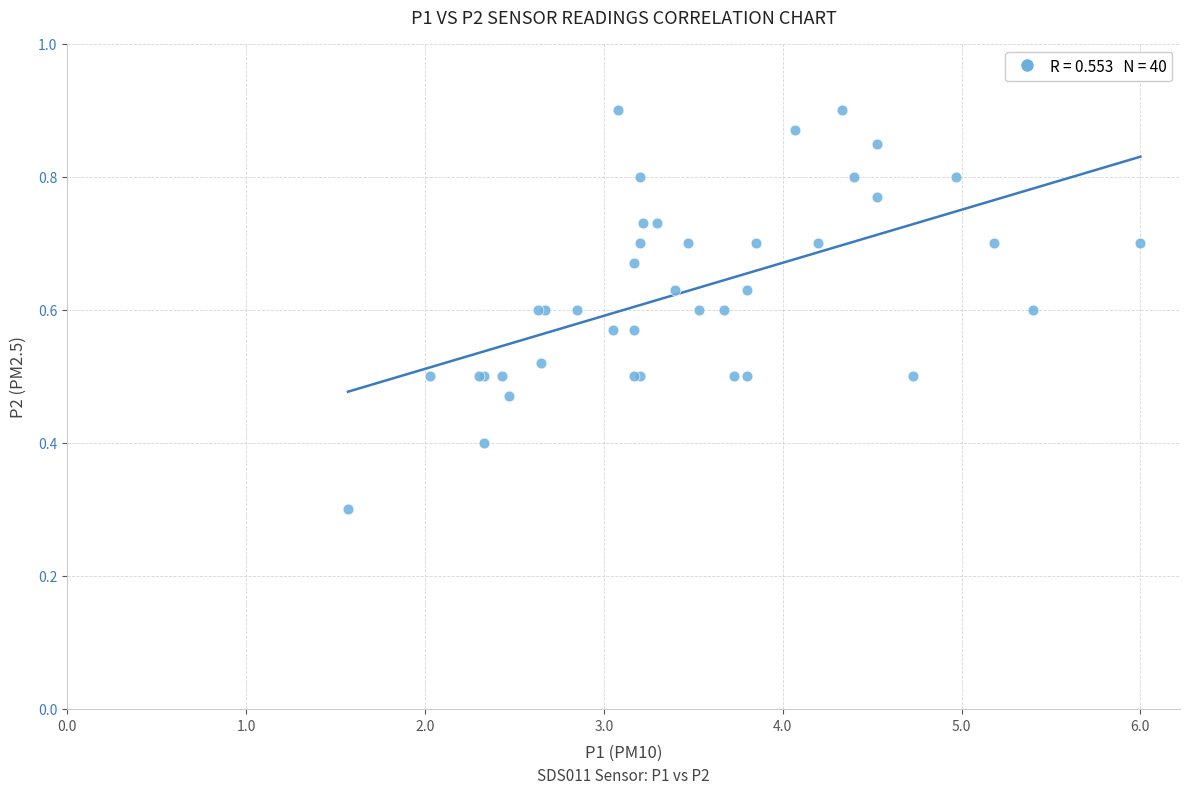

What Y value in the scatter plot is closest to 0?

0.3